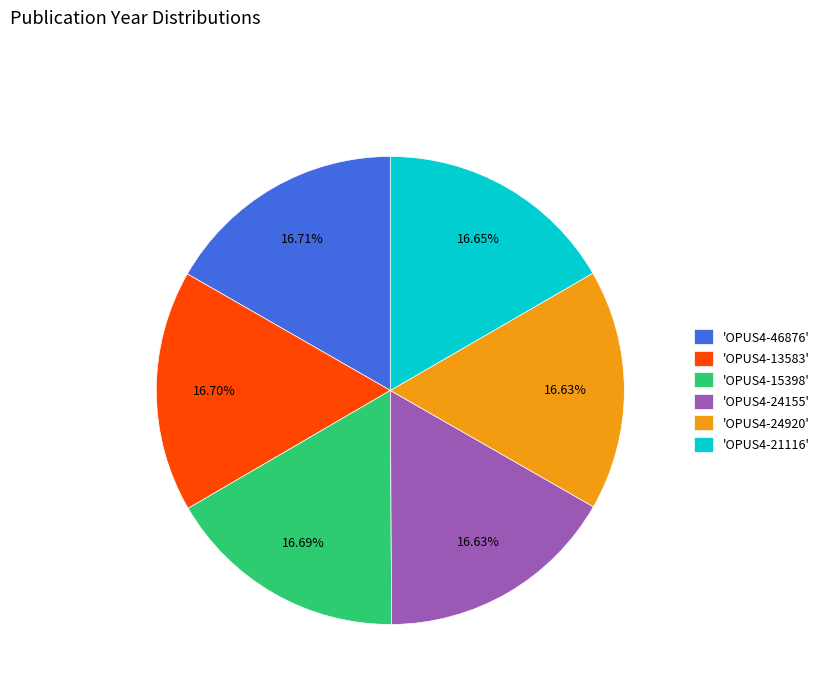

Is the sum of 'OPUS4-24155' and 'OPUS4-21116' greater than half?

No